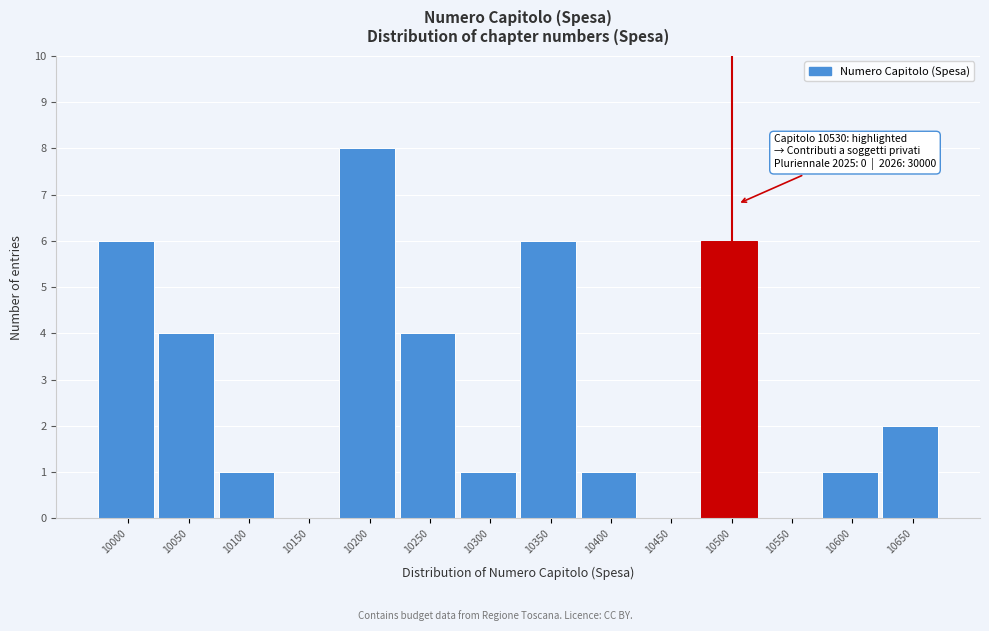

Reading right to left, extract all data points from this chart.

10650=2	10600=1	10550=0	10500=6	10450=0	10400=1	10350=6	10300=1	10250=4	10200=8	10150=0	10100=1	10050=4	10000=6